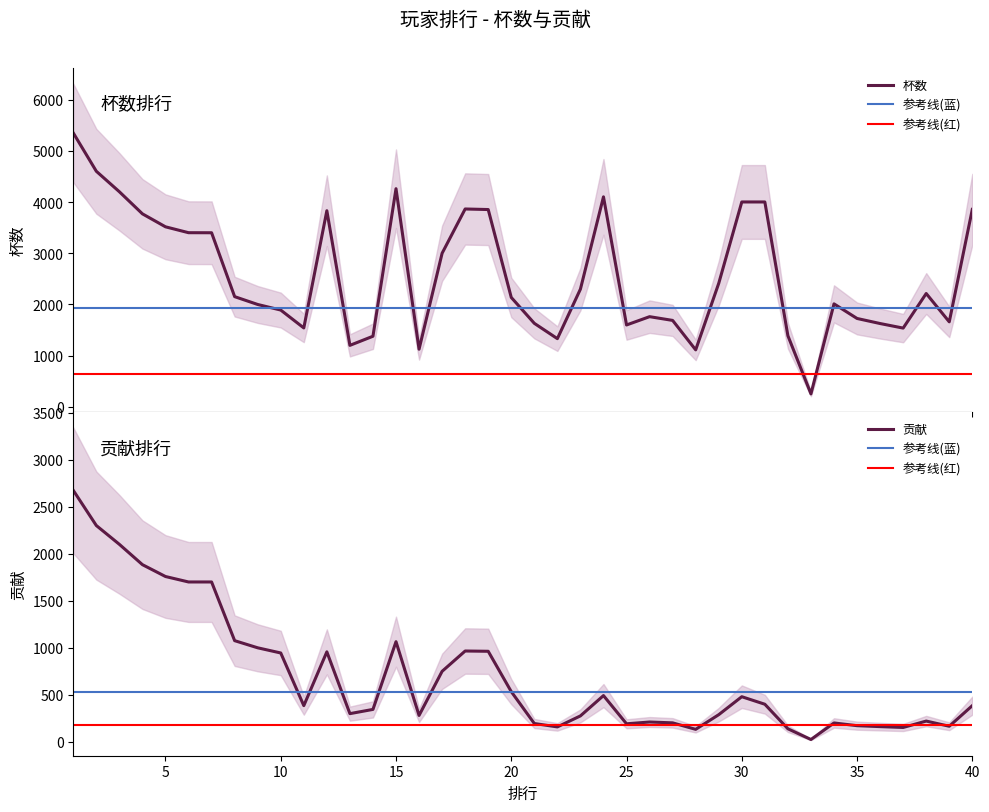

How many data points in 贡献 are less than 385?

19